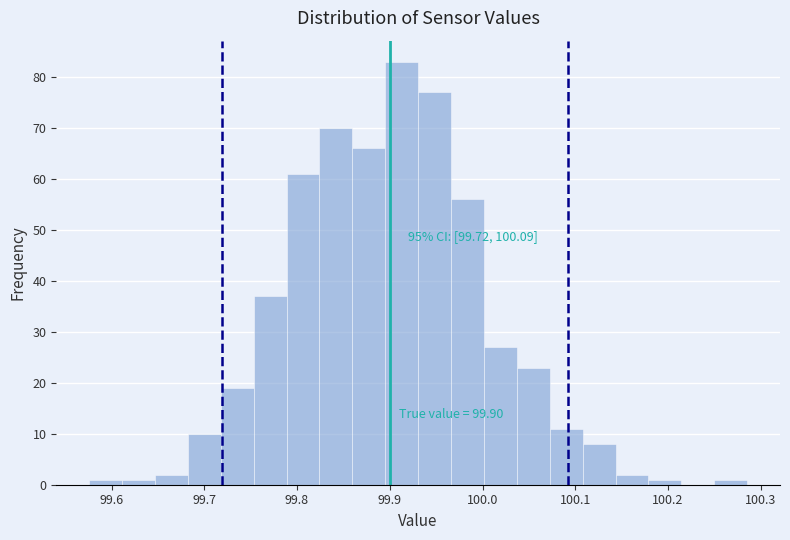

Around what value on the x-axis is the tallest bar? Give the approximate position of its centre, as read against the axis.

99.91